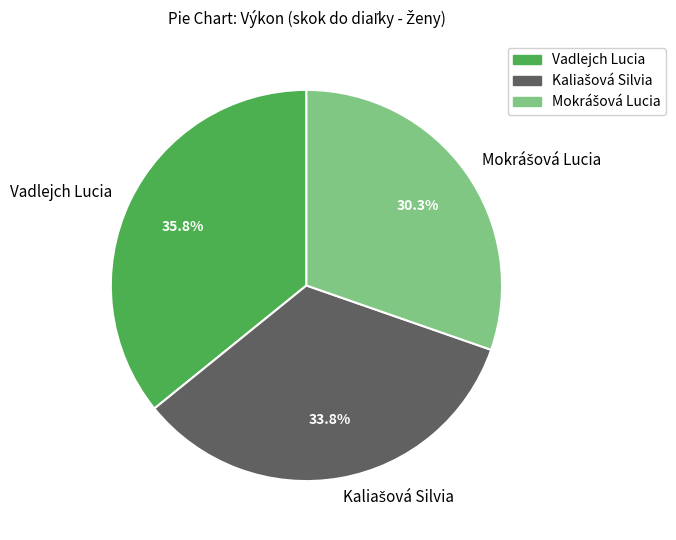

Is there a majority slice in this chart?

No